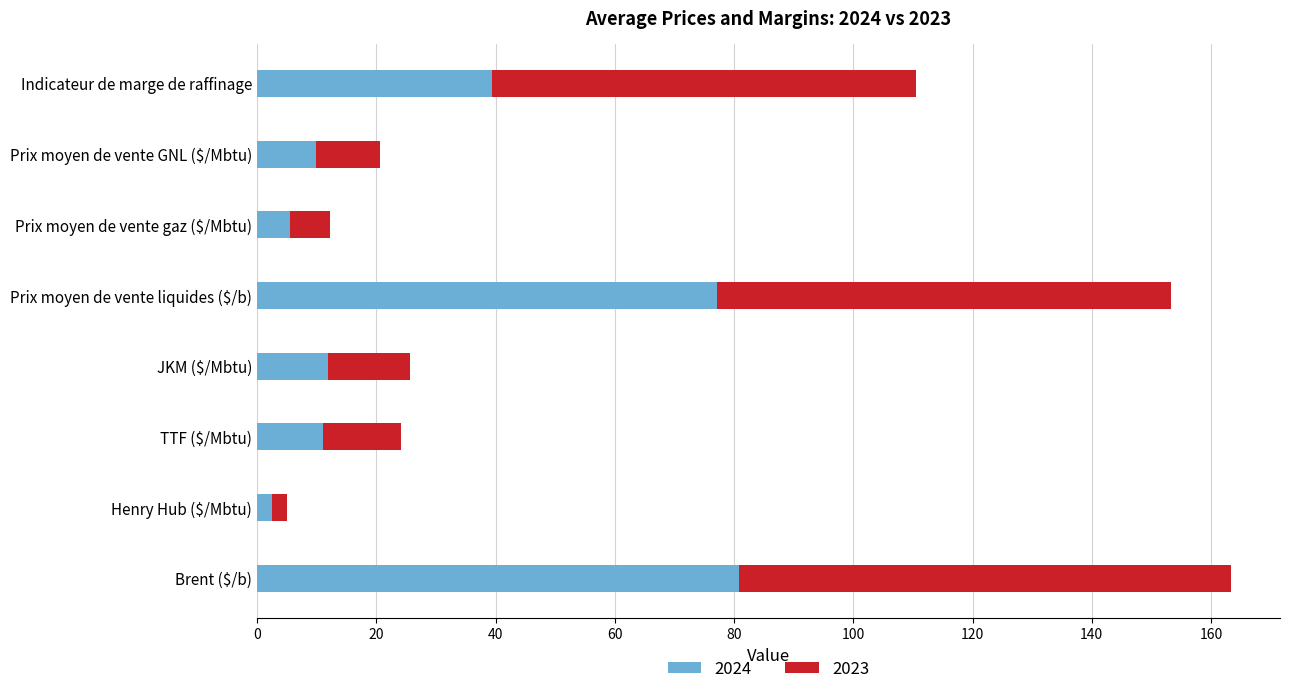

At which label does 2024 reach its peak?

Brent ($/b)